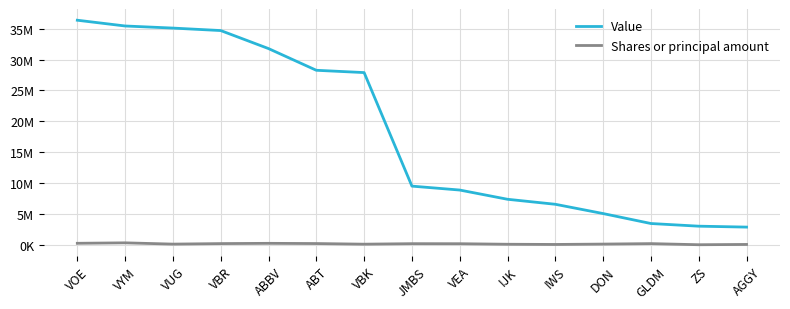

At which category does the chart reach its minimum across all series?

ZS